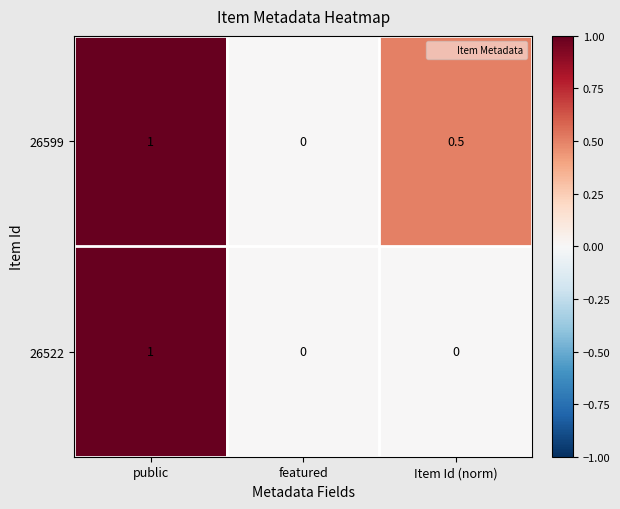

What is the difference between the 26599 values at Item Id (norm) and public?

0.5